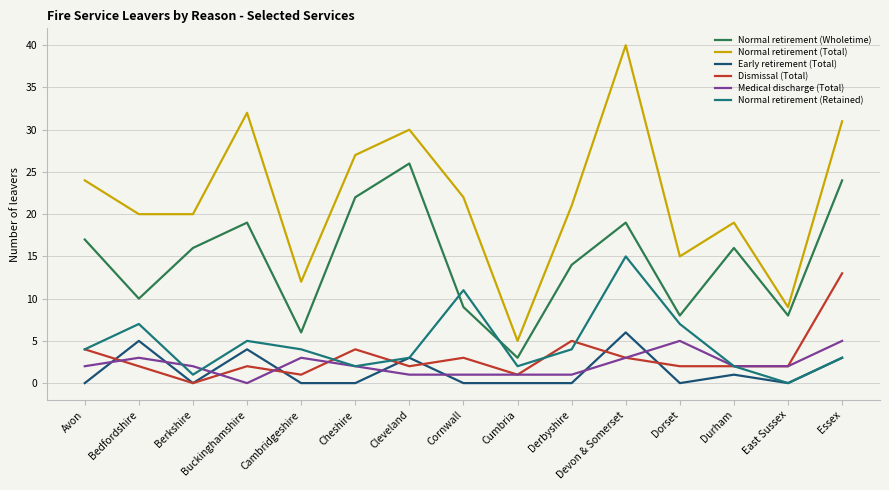

Is the value of Early retirement (Total) at Cumbria greater than the value of Normal retirement (Wholetime) at Cambridgeshire?

No